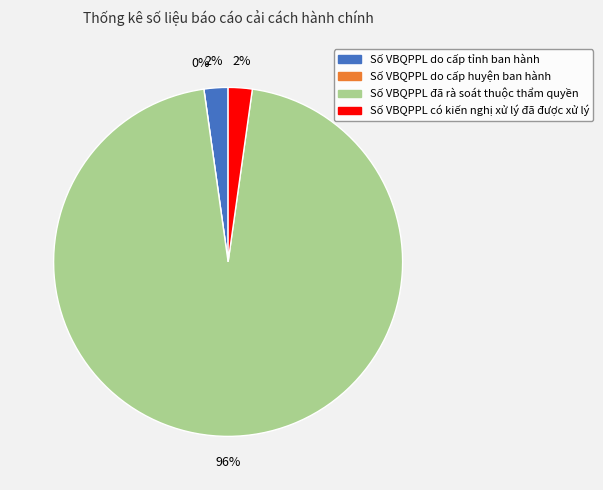

Count the number of slices in the pie.

4